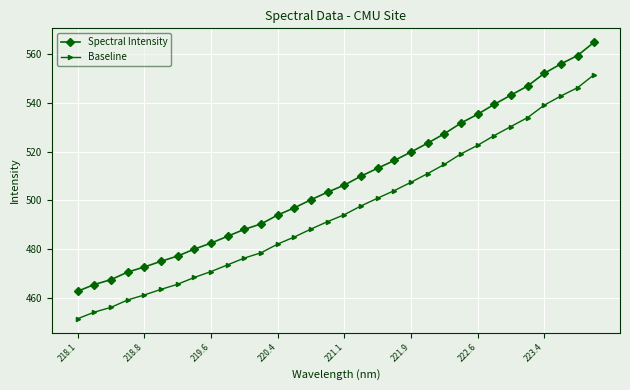

True or false: Spectral Intensity has more than 0 points higher than both neighbors.

False